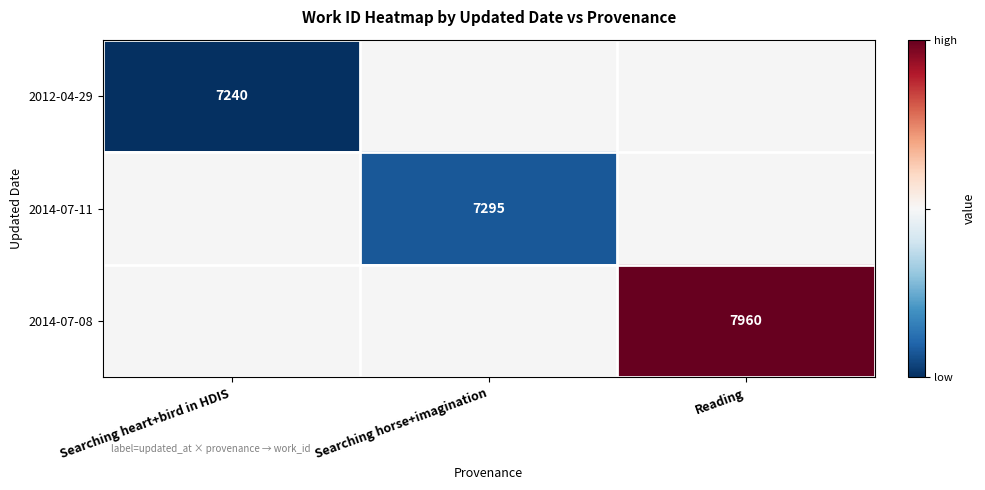

What is the maximum value shown in the chart?

7960.0